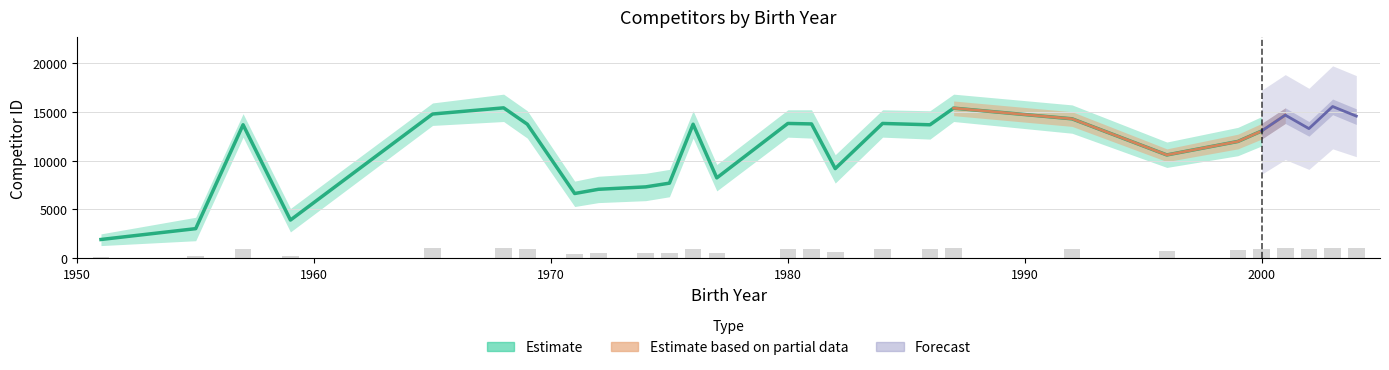

Which series has the widest spread of values?

Estimate